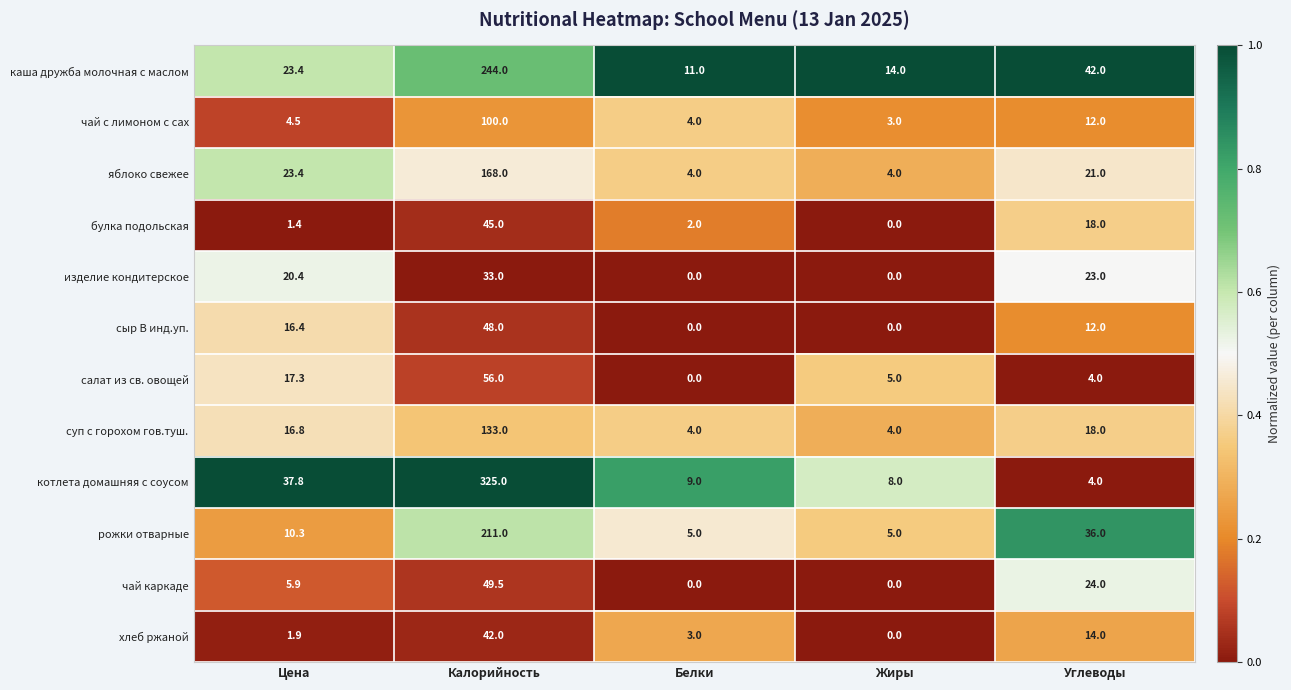

Count the number of data series in this chart.

12